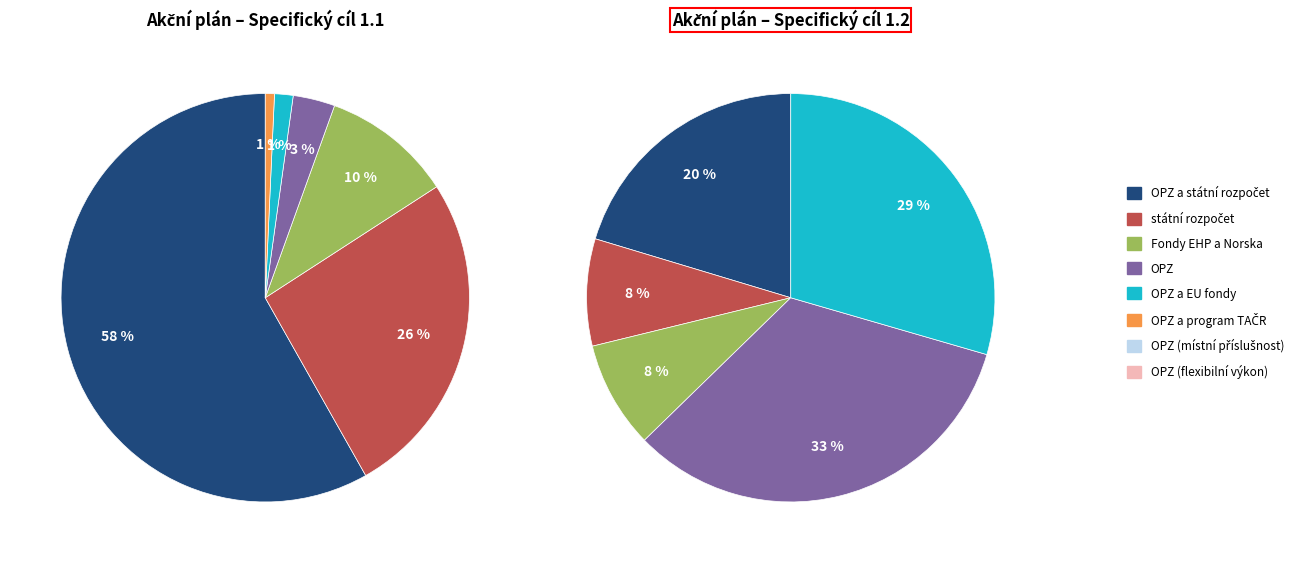

Which slice is the smallest?

OPZ a program TAČR